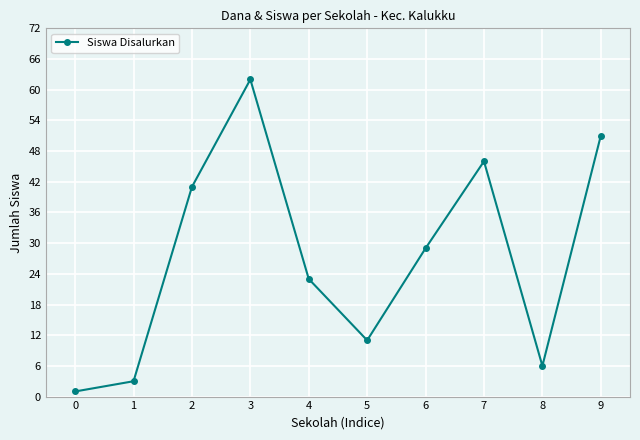

What is the value of the 6th point from the left?

11